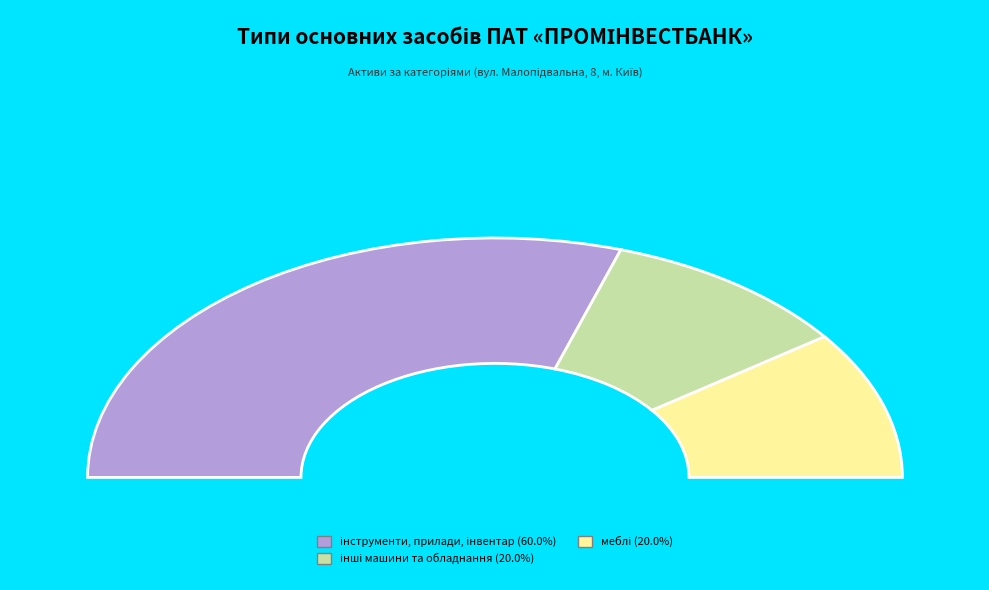

Which slice is the smallest?

інші машини та обладнання